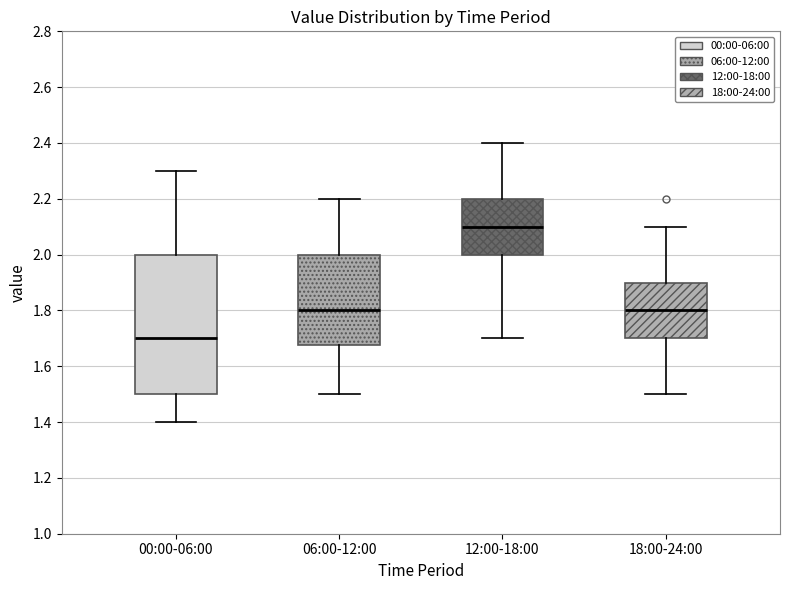

Reading left to right, transcribe this box plot: for each box, give where its median line is, the range the box spans, and where its two whiskers end, as read against the y-axis. The values are not printed on the chart, so give them approximately, as read against the axis.

00:00-06:00: median 1.70, box 1.50 to 2.00, whiskers 1.40 to 2.30
06:00-12:00: median 1.80, box 1.68 to 2.00, whiskers 1.50 to 2.20
12:00-18:00: median 2.10, box 2.00 to 2.20, whiskers 1.70 to 2.40
18:00-24:00: median 1.80, box 1.70 to 1.90, whiskers 1.50 to 2.10